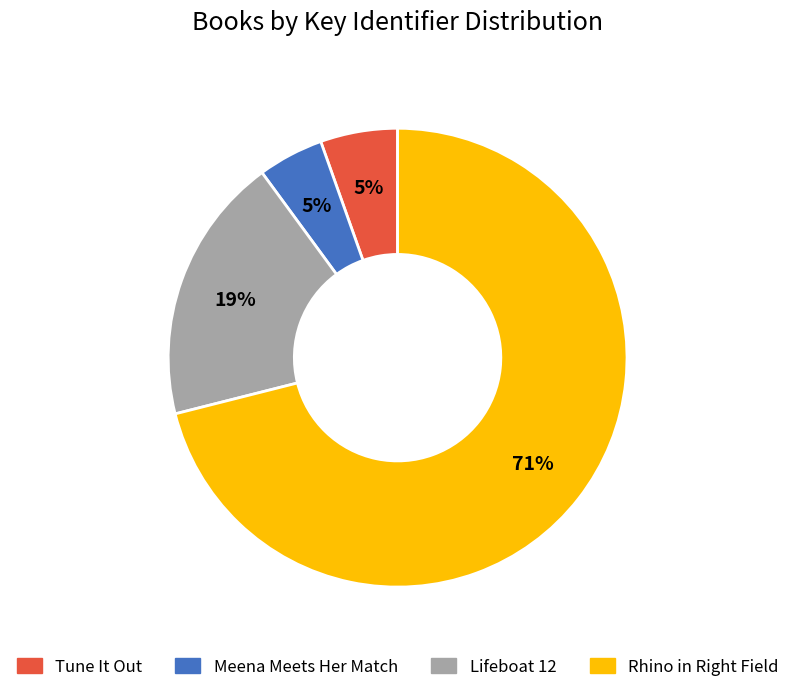

To the nearest percent, what portion does Tune It Out represent?

5%